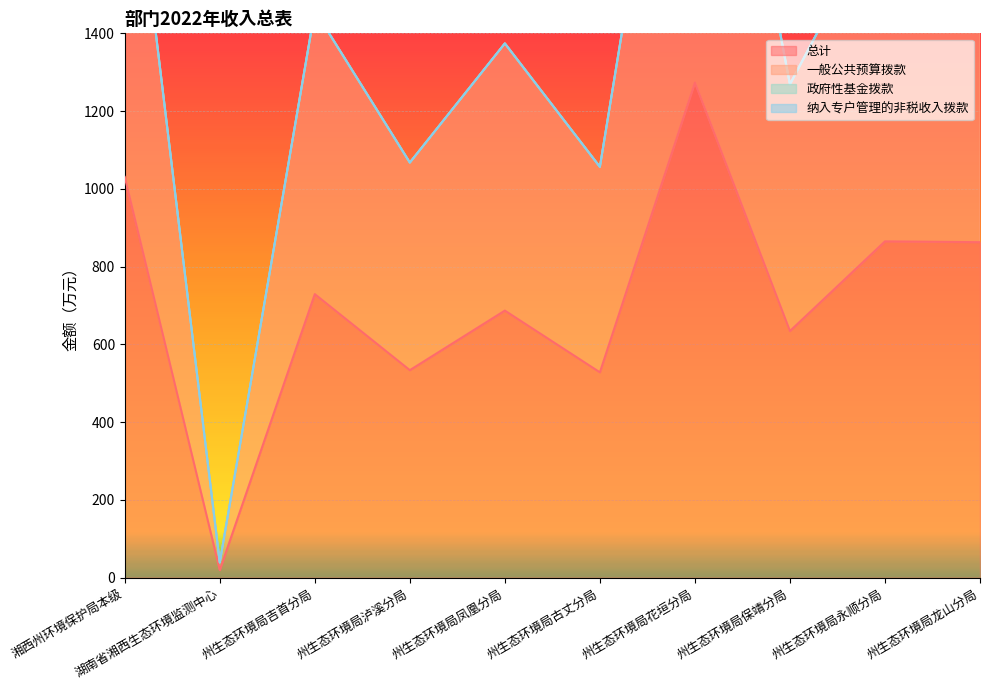

The 总计 series shows 862.9 at 州生态环境局龙山分局. True or false?

True